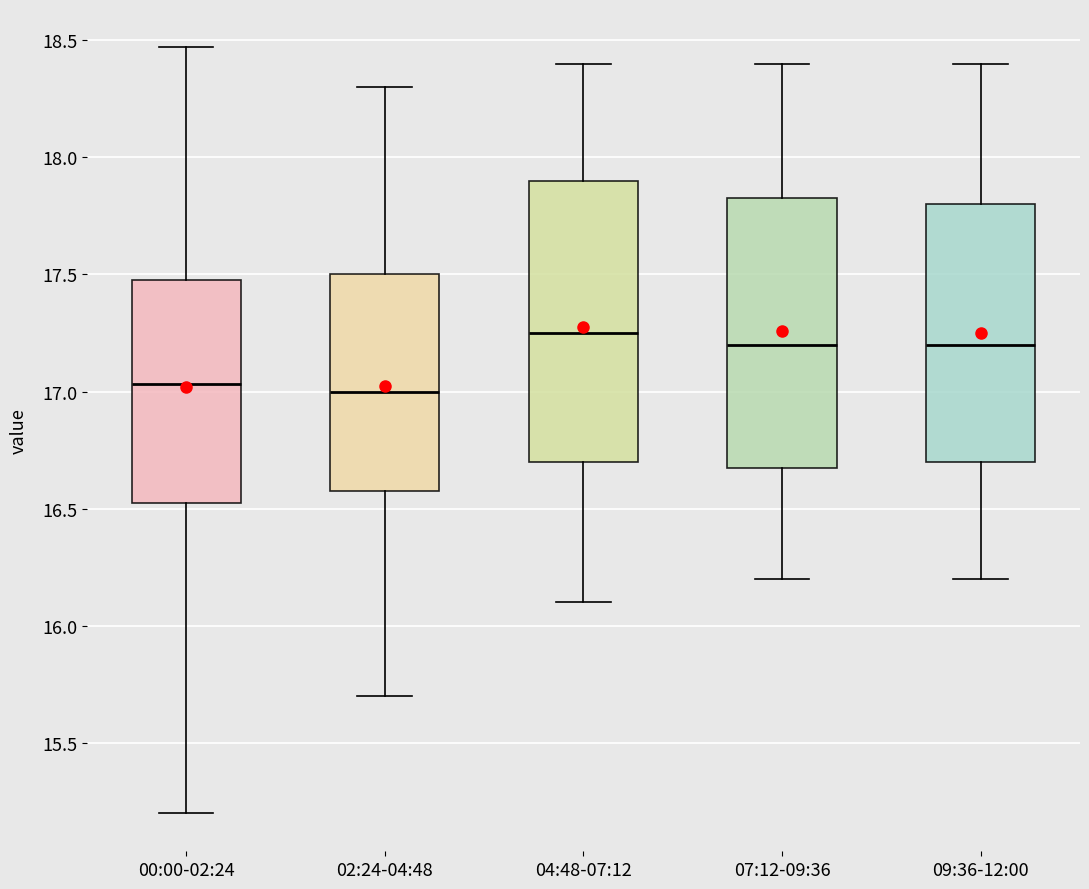

Which box is the tallest, from its lower edge to its upper edge?

04:48-07:12